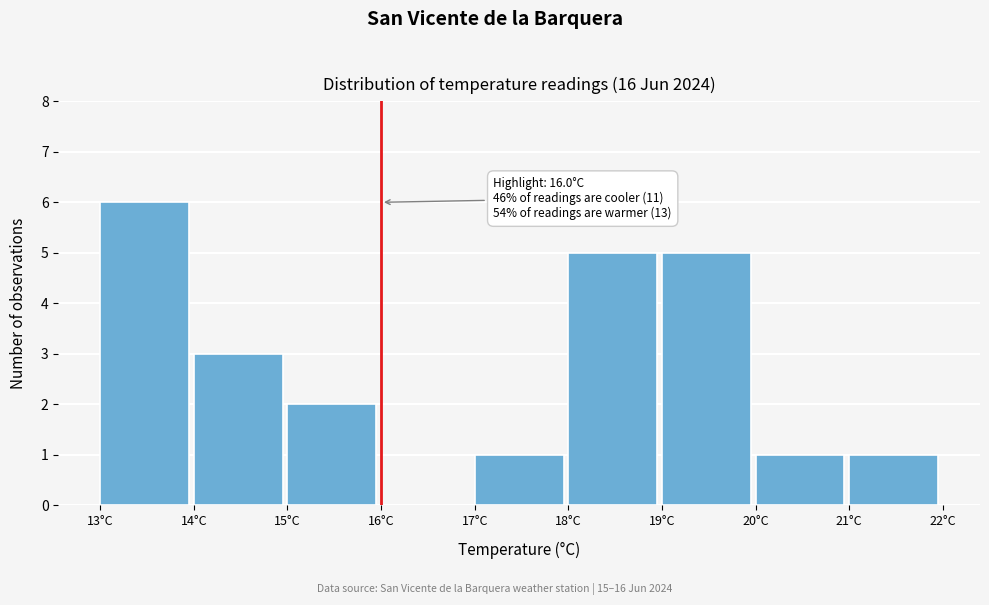

Which range on the x-axis has the tallest bar?

13 to 14